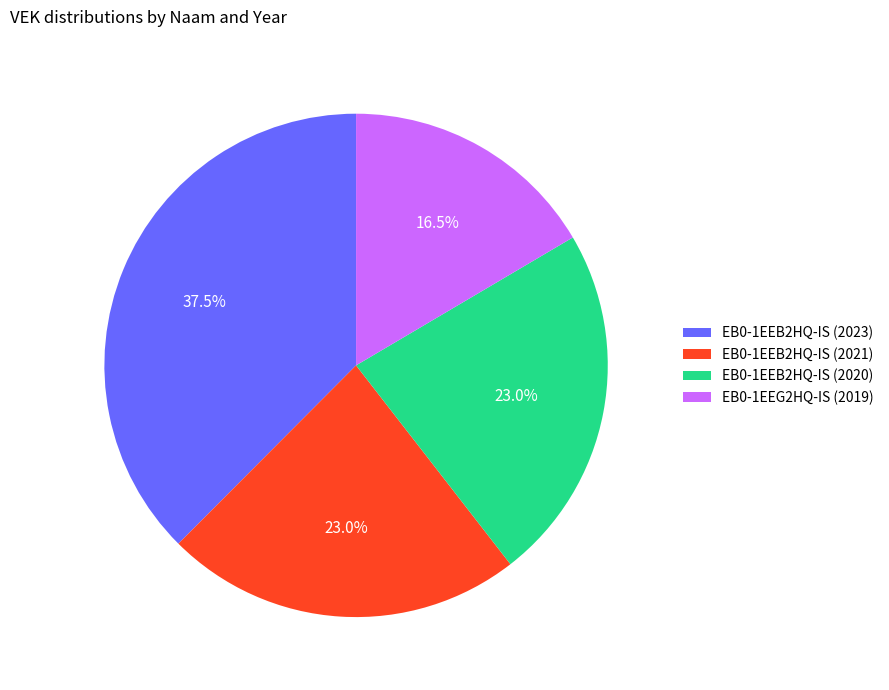

Count the number of slices in the pie.

4